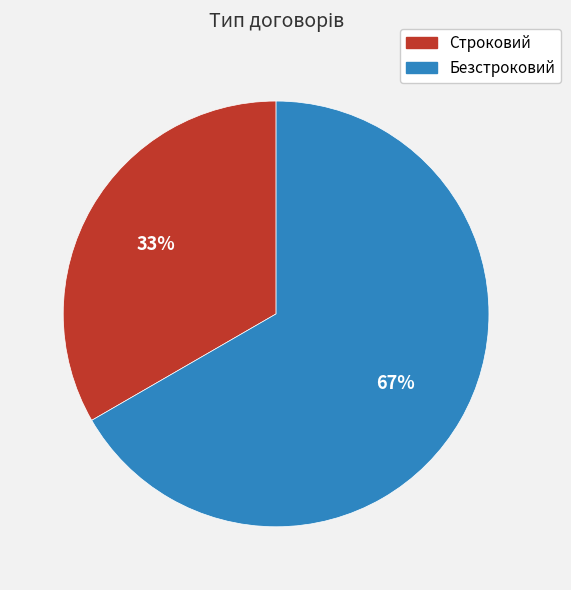

Is there a majority slice in this chart?

Yes